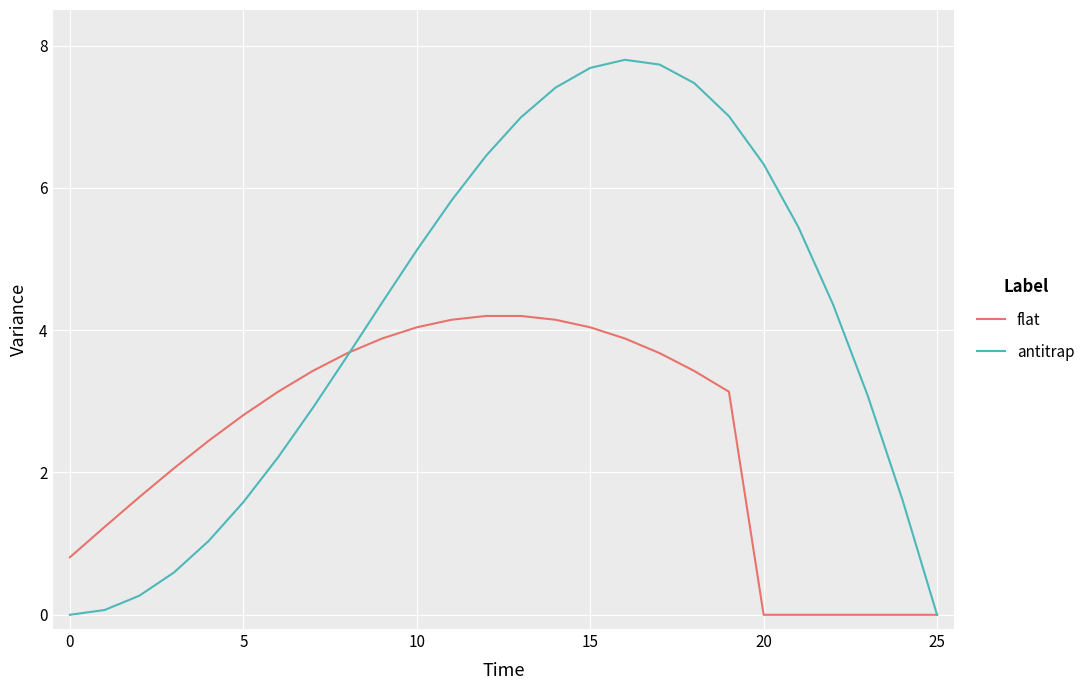

Which series has the largest total across all categories?

antitrap